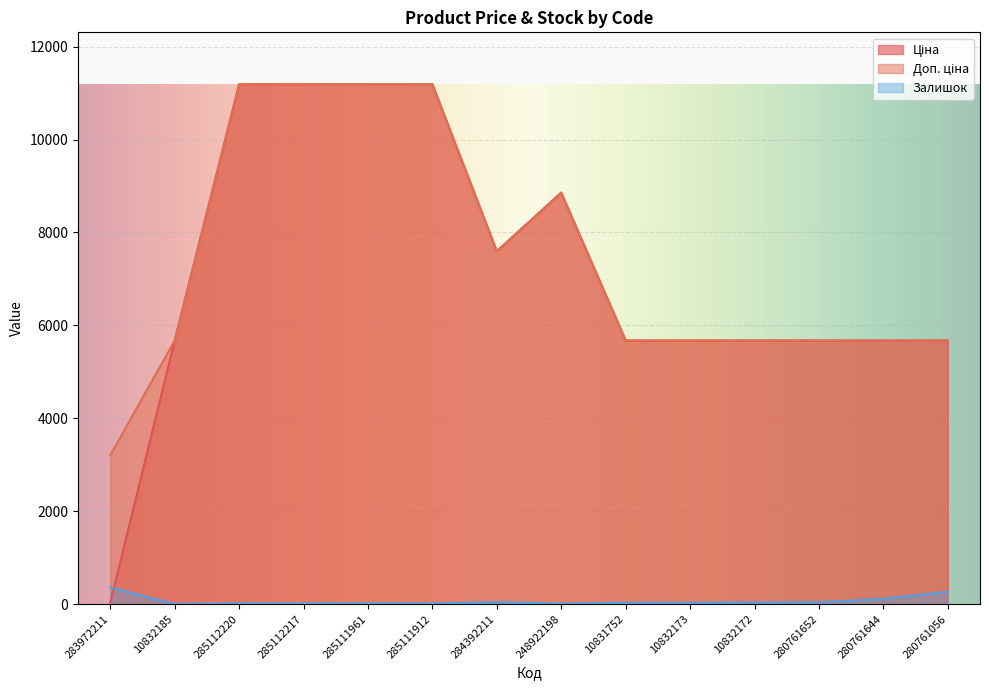

True or false: Ціна has more than 2 points higher than both neighbors.

False